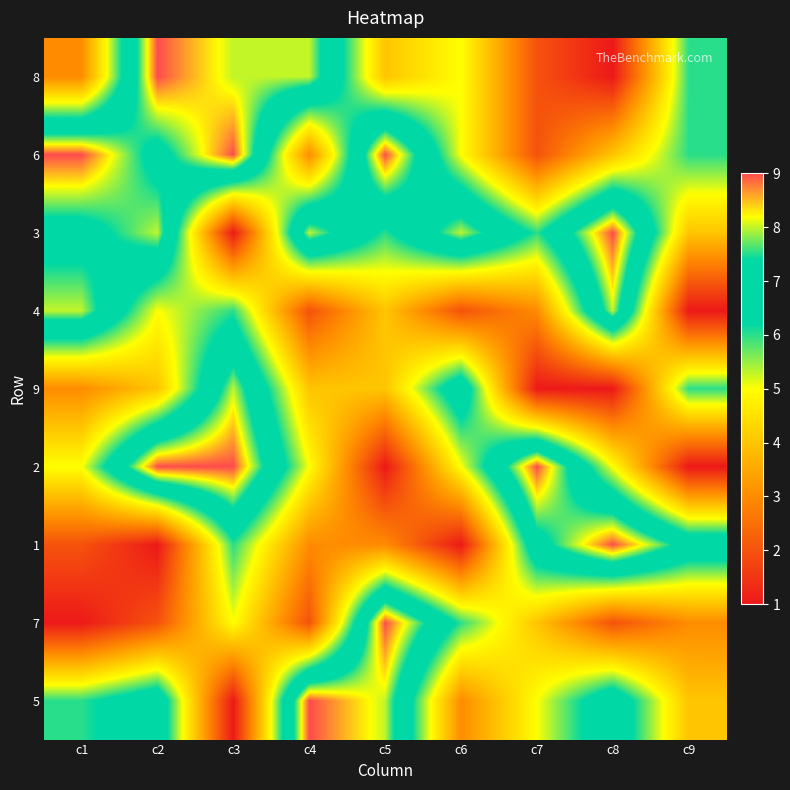

Reading left to right, transcribe all the data shown in this chart.

8: c1=3	c2=9	c3=8	c4=8	c5=4	c6=5	c7=2	c8=1	c9=6
6: c1=9	c2=7	c3=9	c4=3	c5=9	c6=5	c7=2	c8=4	c9=6
3: c1=7	c2=8	c3=1	c4=8	c5=6	c6=8	c7=6	c8=9	c9=4
4: c1=8	c2=5	c3=6	c4=2	c5=4	c6=2	c7=3	c8=8	c9=1
9: c1=3	c2=4	c3=8	c4=4	c5=4	c6=7	c7=1	c8=1	c9=6
2: c1=5	c2=9	c3=9	c4=5	c5=1	c6=5	c7=9	c8=5	c9=1
1: c1=2	c2=1	c3=6	c4=3	c5=3	c6=1	c7=7	c8=9	c9=7
7: c1=1	c2=2	c3=5	c4=2	c5=9	c6=6	c7=4	c8=2	c9=3
5: c1=6	c2=7	c3=1	c4=9	c5=8	c6=3	c7=5	c8=7	c9=4